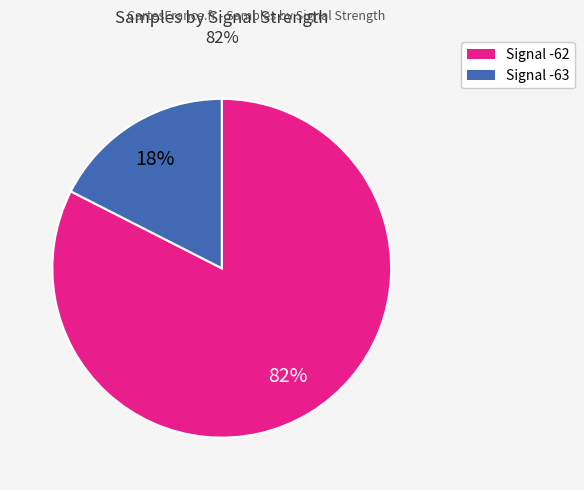

Do Signal -62 and Signal -63 together represent more than half of the pie?

Yes